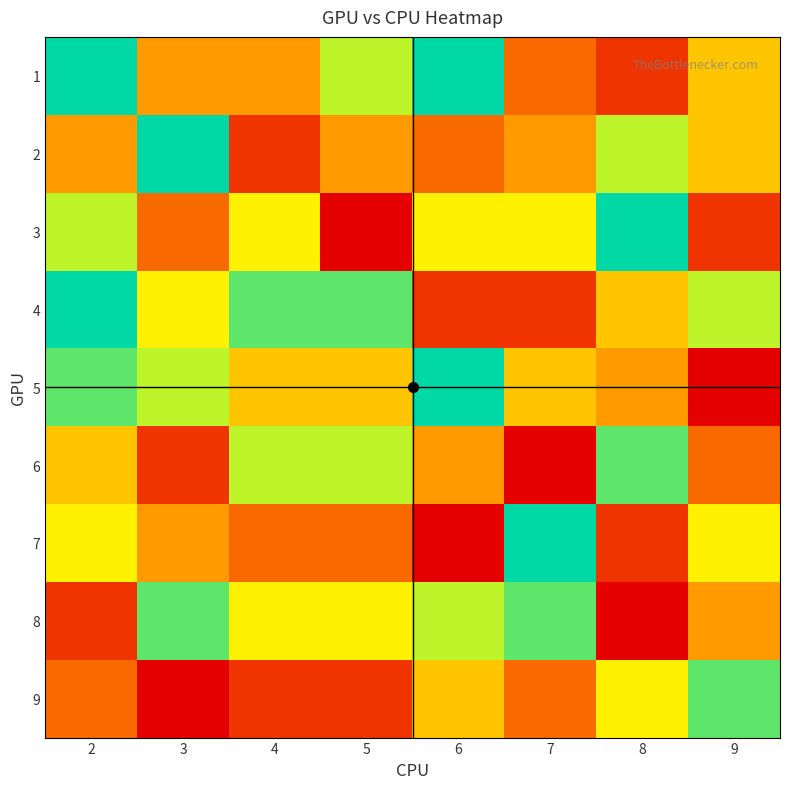

List the series in order of their peak value, highest first.

1, 2, 3, 4, 5, 7, 6, 8, 9